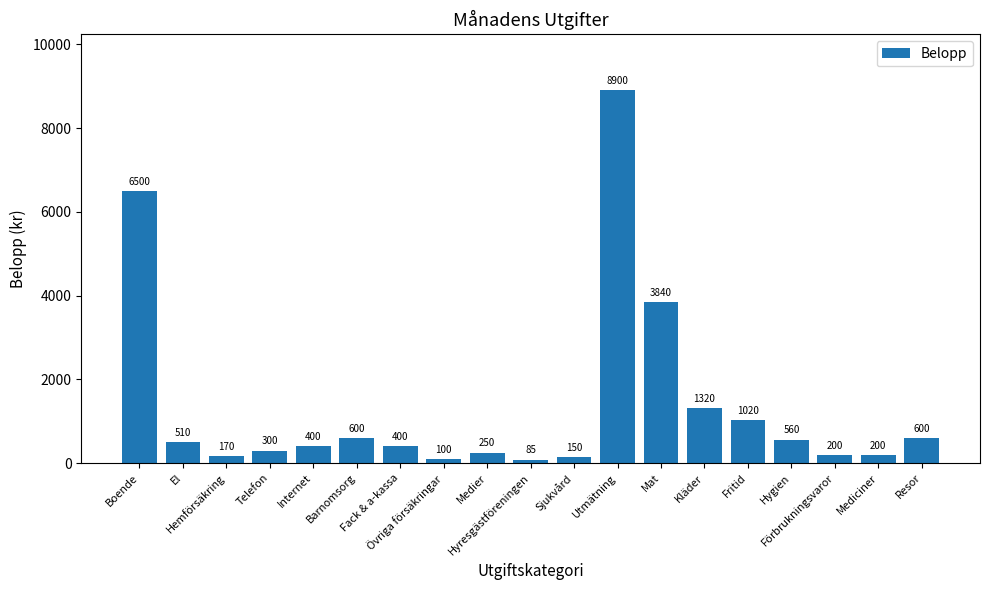

What is the greatest value displayed?

8900